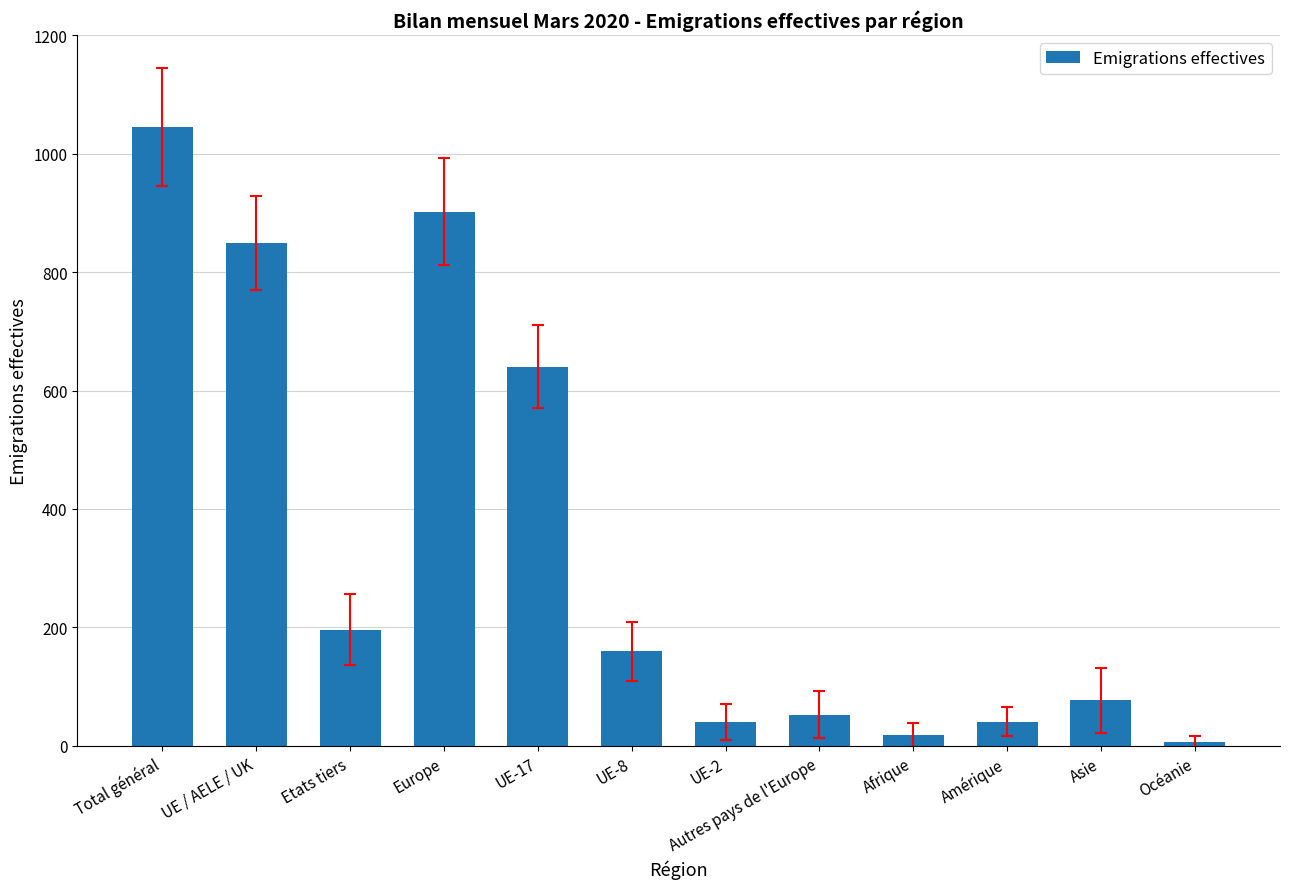

What is the sum of all values?

4028